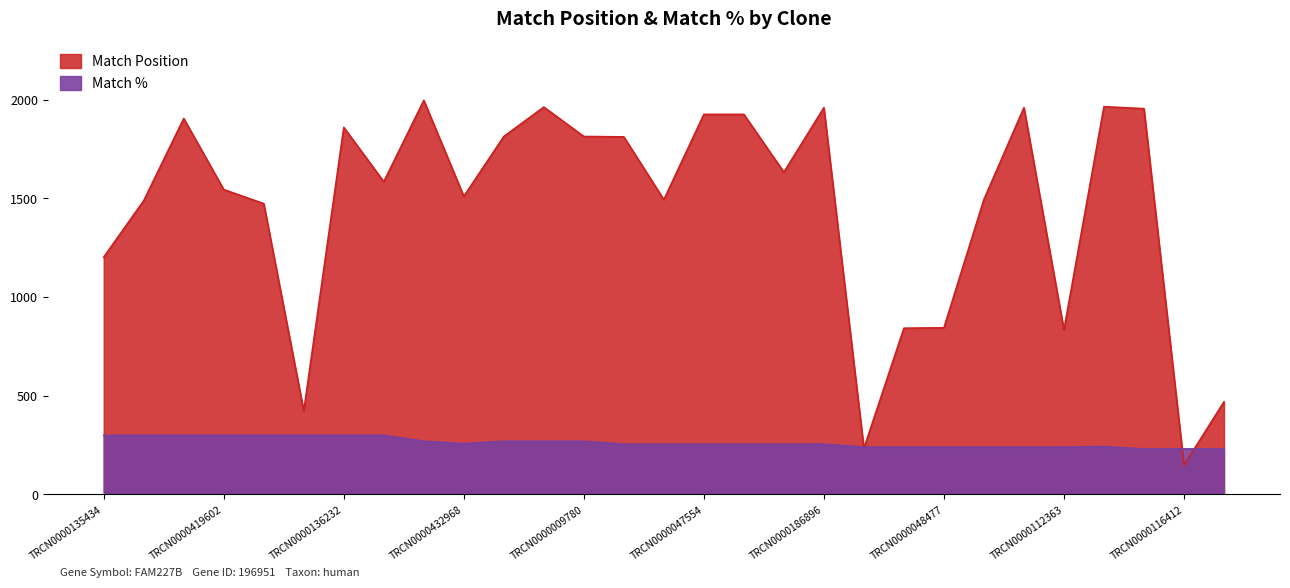

Which category has the lowest value across all series?

TRCN0000116412